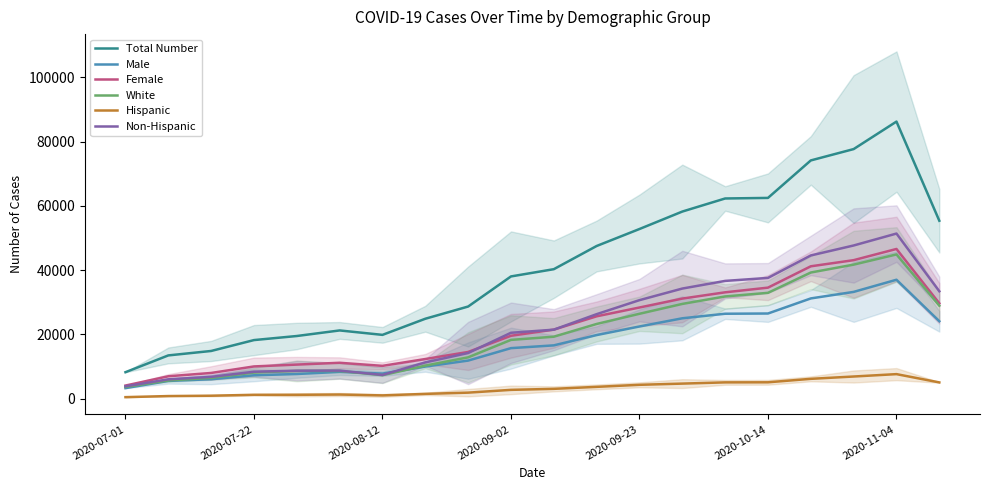

True or false: White has a value of 7328.7 at 2020-08-12.

True